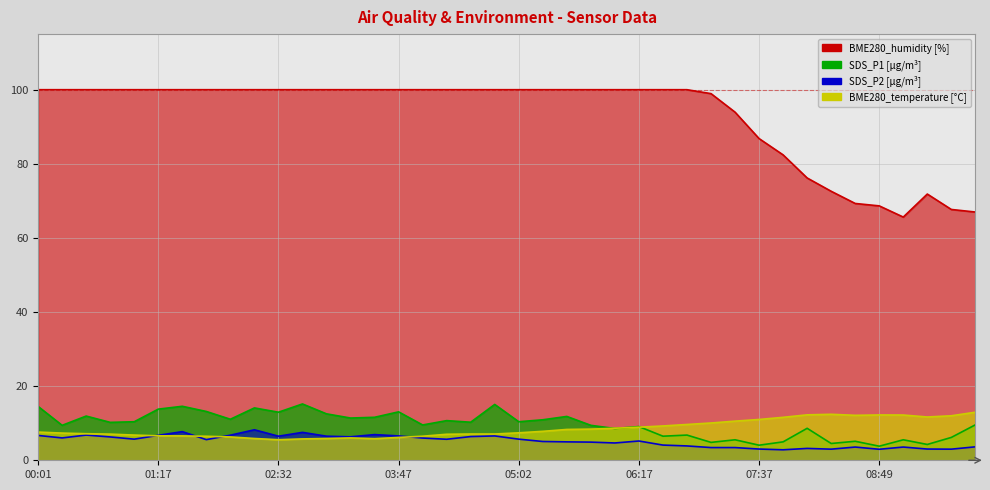

Is the value of BME280_humidity at 01:02 greater than the value of SDS_P1 at 08:19?

Yes